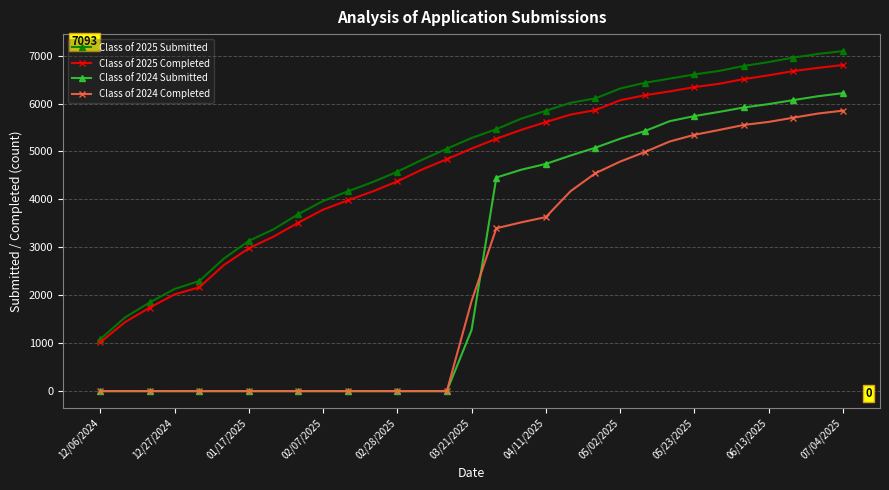

Which series has the largest total across all categories?

Class of 2025 Submitted